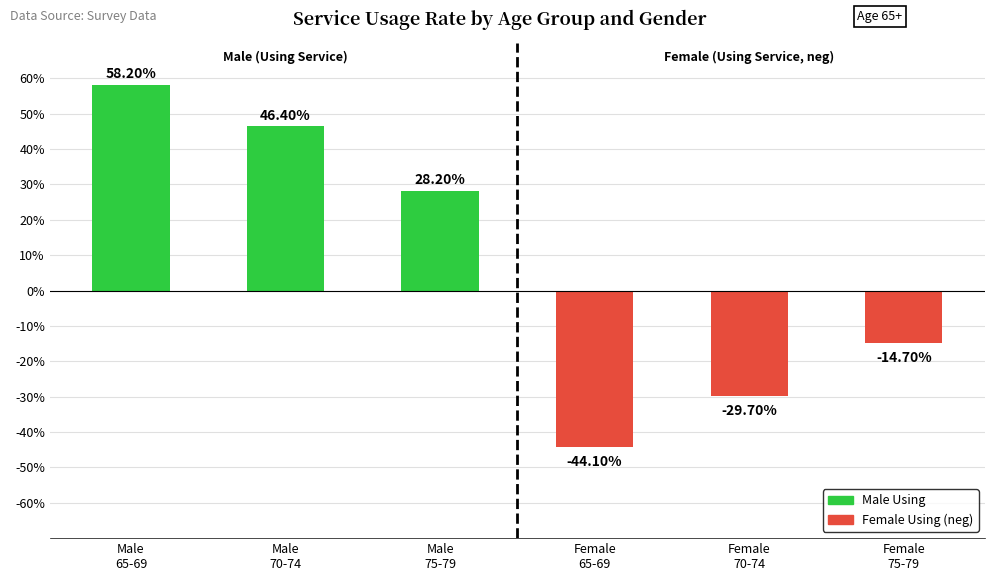

What is the minimum value shown in the chart?

-44.1